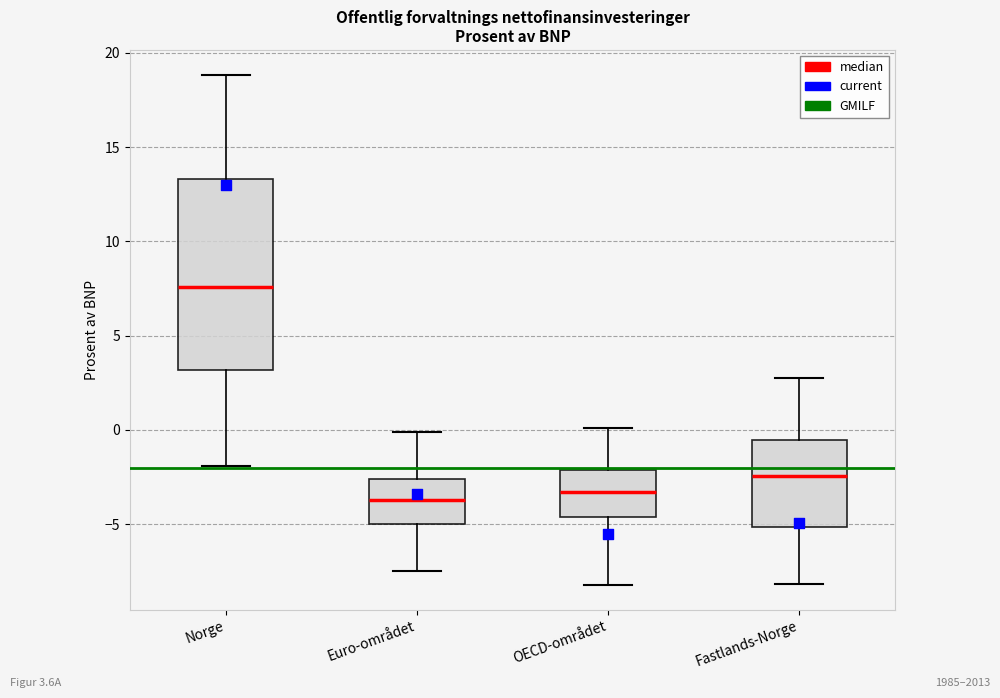

Which box is the tallest, from its lower edge to its upper edge?

Norge